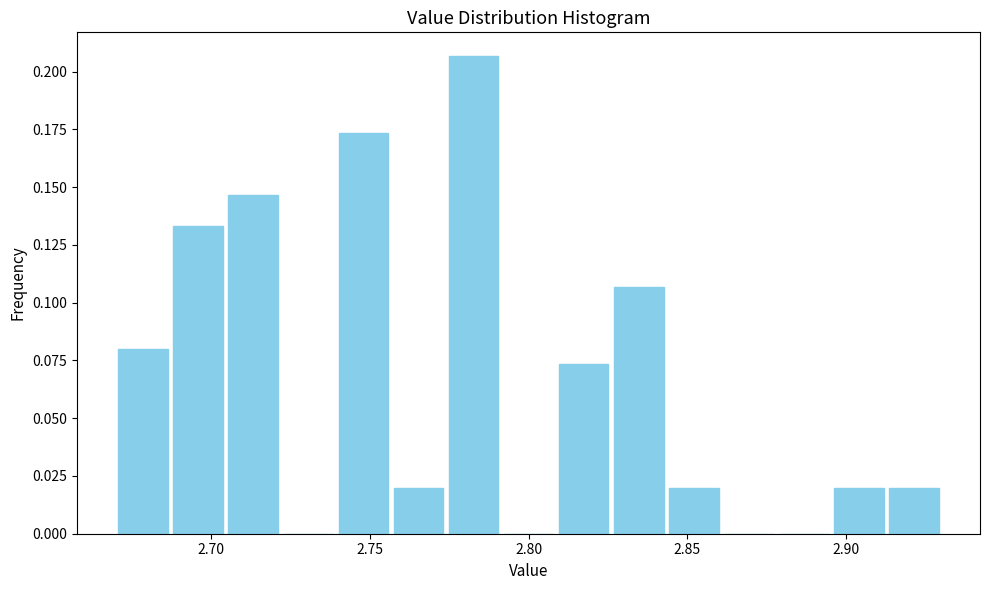

Read against the x-axis, roughly where is the centre of the tallest bar?

2.785